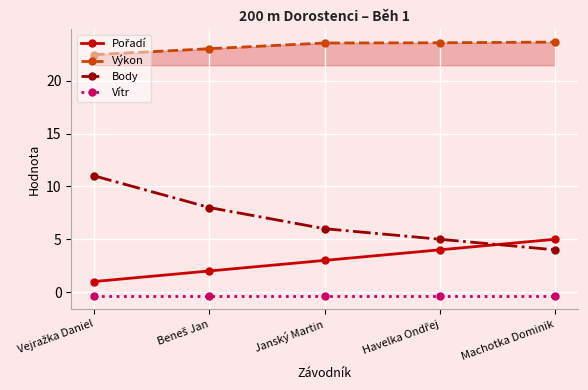

What is the highest value of the Vítr series?

-0.4